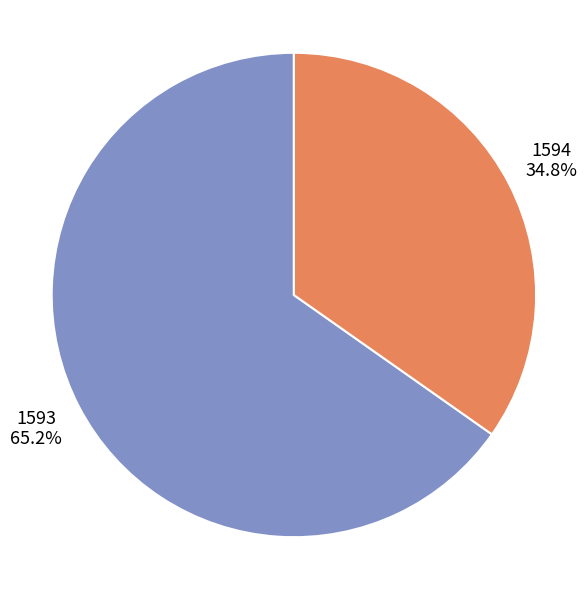

What is the ratio of the value at 1594 to the value at 1593?

0.5